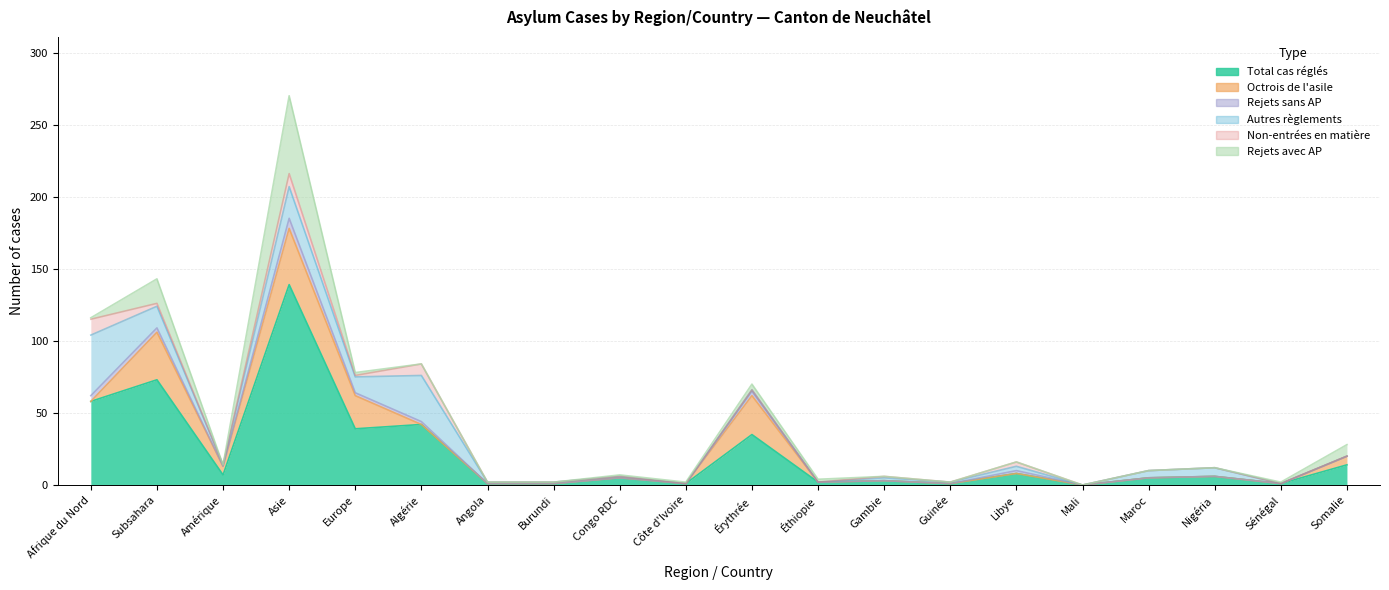

How many positive values does the Total cas réglés series have?

19